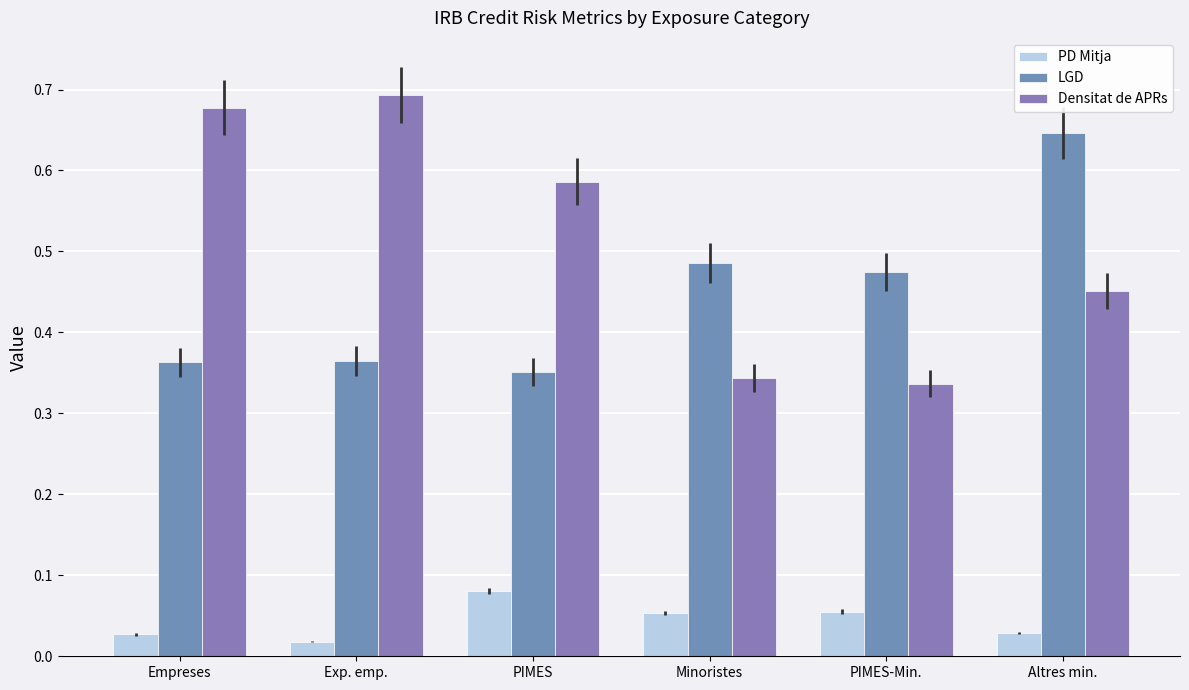

Which series has the largest range (max minus min)?

Densitat de APRs